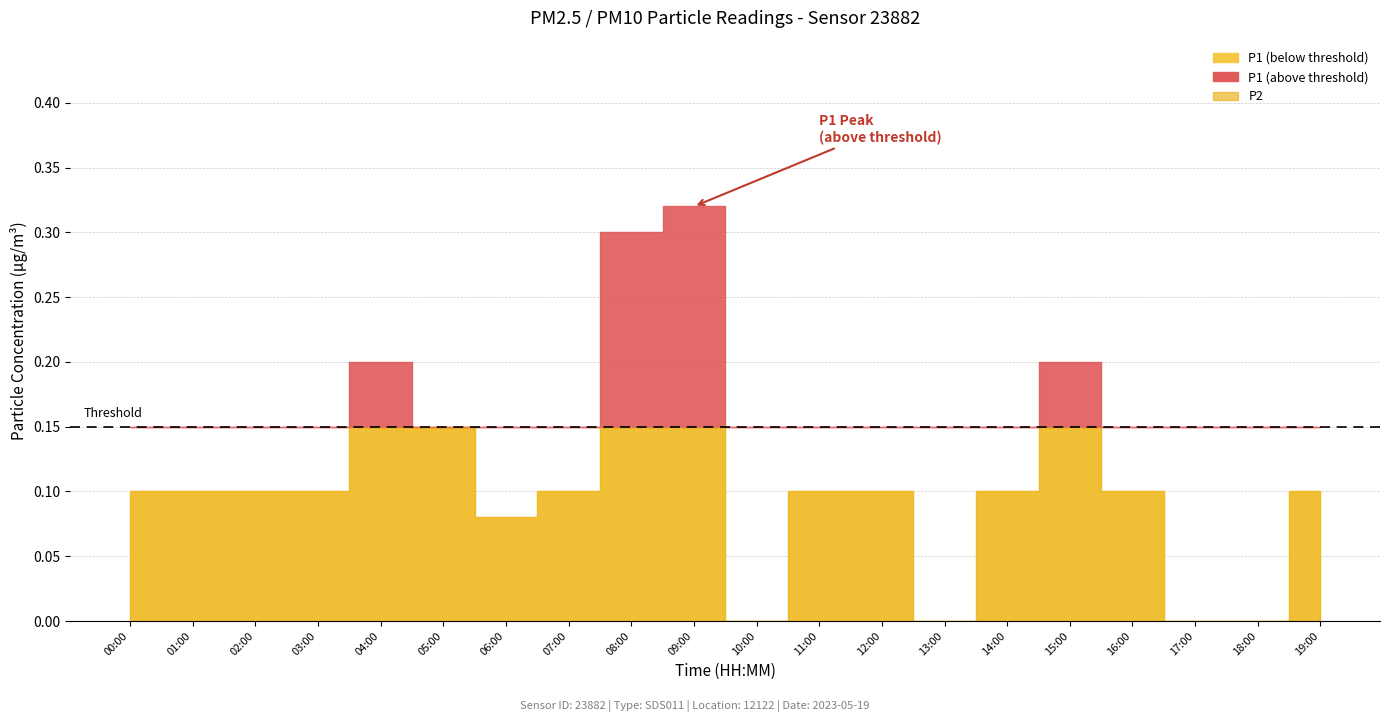

List the labels in order of P2 value, largest first.

09:00, 08:00, 04:00, 15:00, 05:00, 00:00, 01:00, 02:00, 03:00, 07:00, 11:00, 12:00, 14:00, 16:00, 19:00, 06:00, 10:00, 13:00, 17:00, 18:00